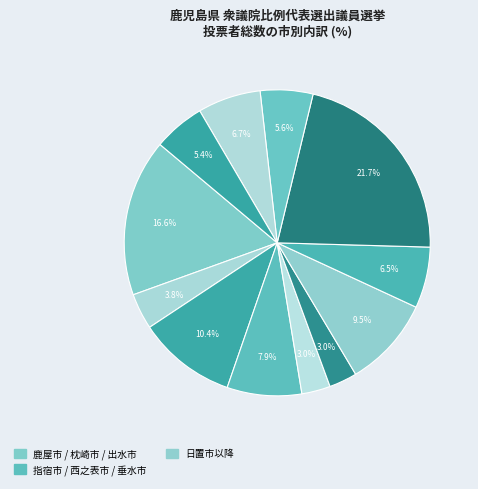

How many segments does this pie chart have?

12